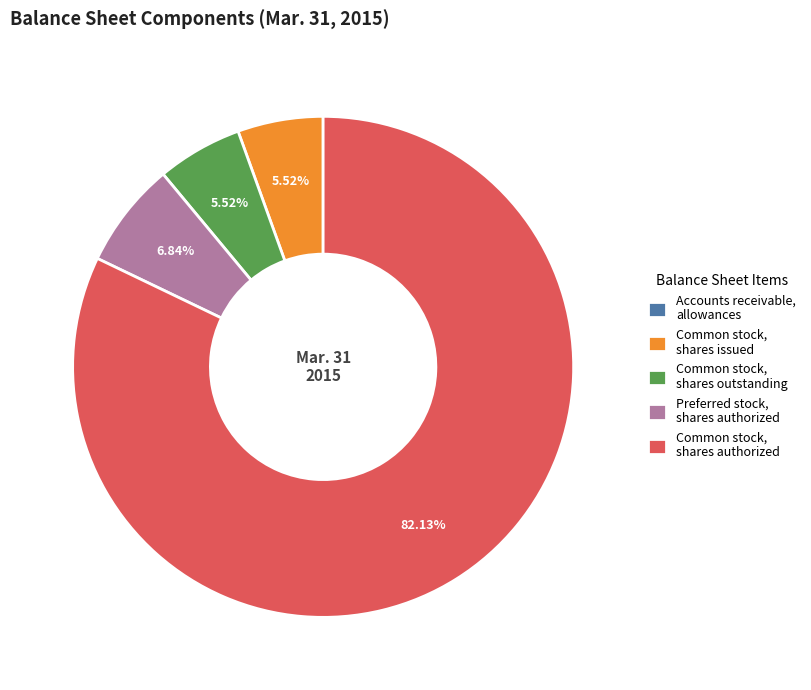

Which slice is the largest?

Common stock, shares authorized